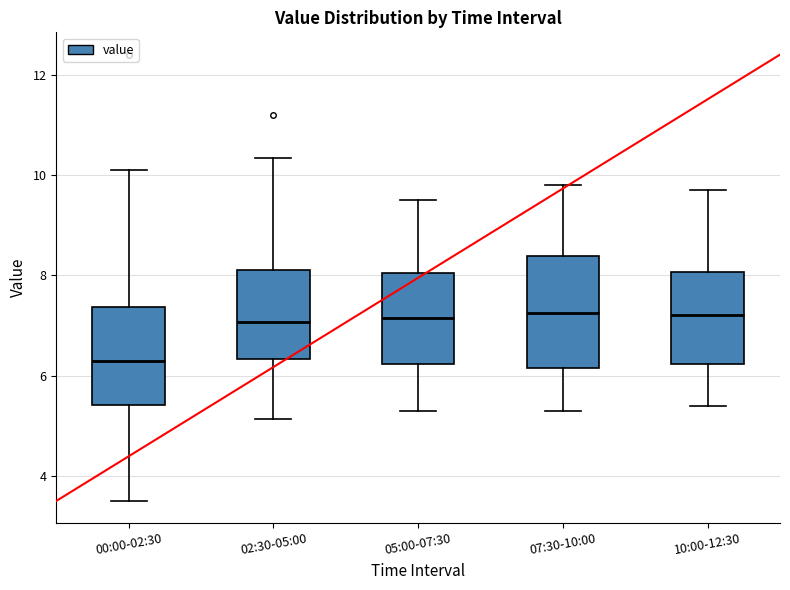

Reading left to right, transcribe this box plot: for each box, give where its median line is, the range the box spans, and where its two whiskers end, as read against the y-axis. The values are not printed on the chart, so give them approximately, as read against the axis.

00:00-02:30: median 6.4, box 5.4 to 7.4, whiskers 3.6 to 10.2
02:30-05:00: median 7.0, box 6.4 to 8.2, whiskers 5.2 to 10.4
05:00-07:30: median 7.2, box 6.2 to 8.0, whiskers 5.4 to 9.6
07:30-10:00: median 7.2, box 6.2 to 8.4, whiskers 5.4 to 9.8
10:00-12:30: median 7.2, box 6.2 to 8.0, whiskers 5.4 to 9.8